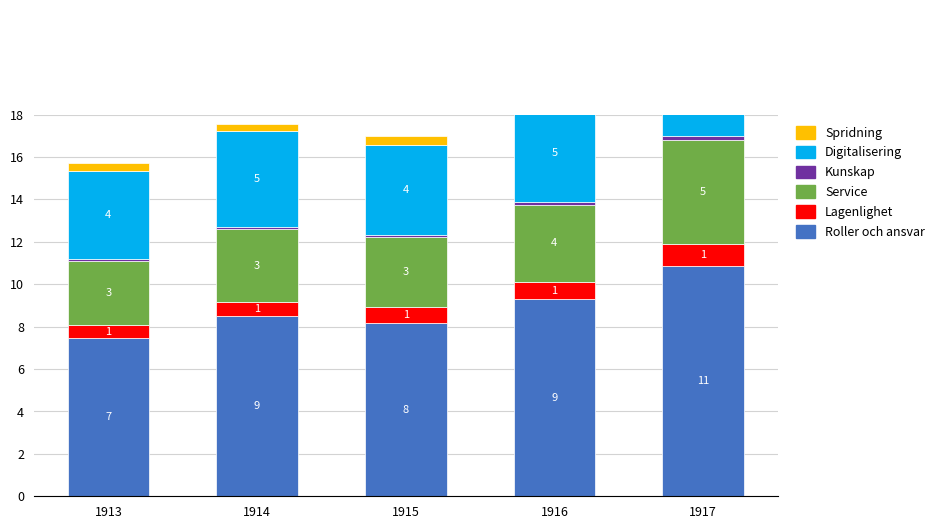

Which series has the widest spread of values?

Roller och ansvar